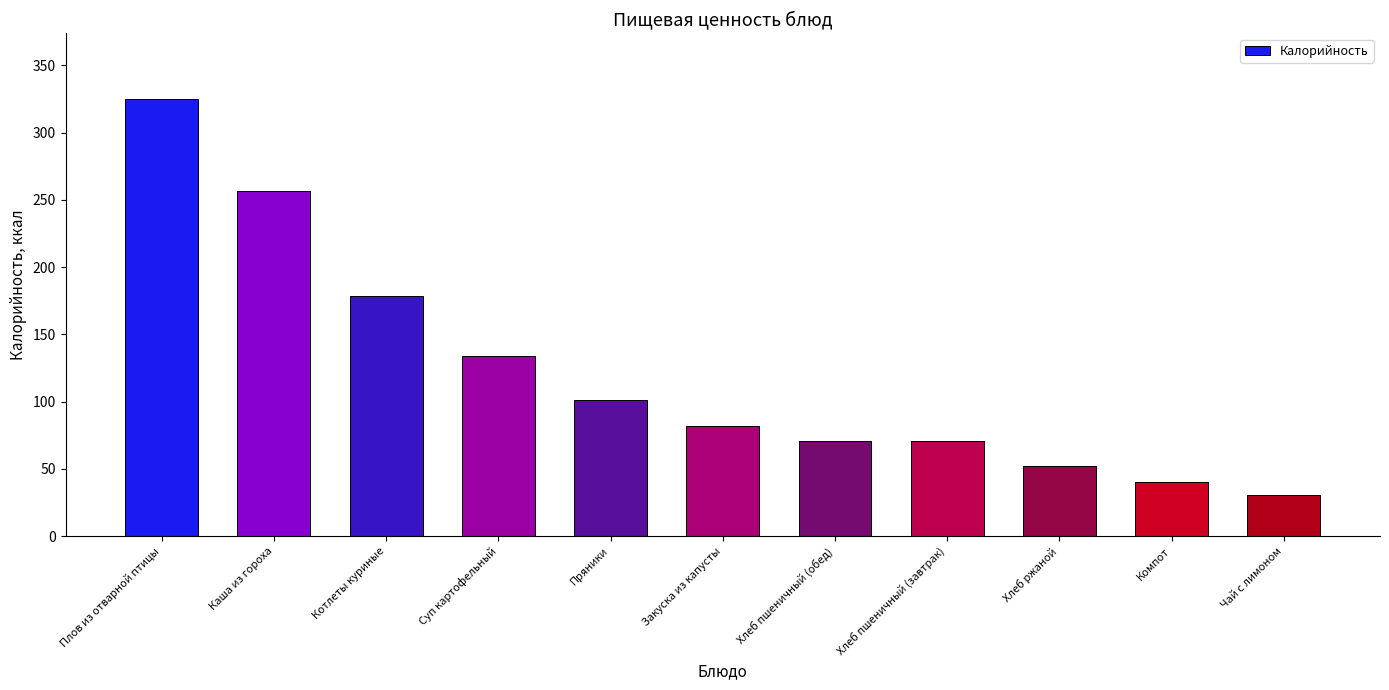

Reading left to right, transcribe all the data shown in this chart.

325.1	256.5	178.3	133.8	101.5	81.6	70.5	70.5	52.2	40.4	30.8